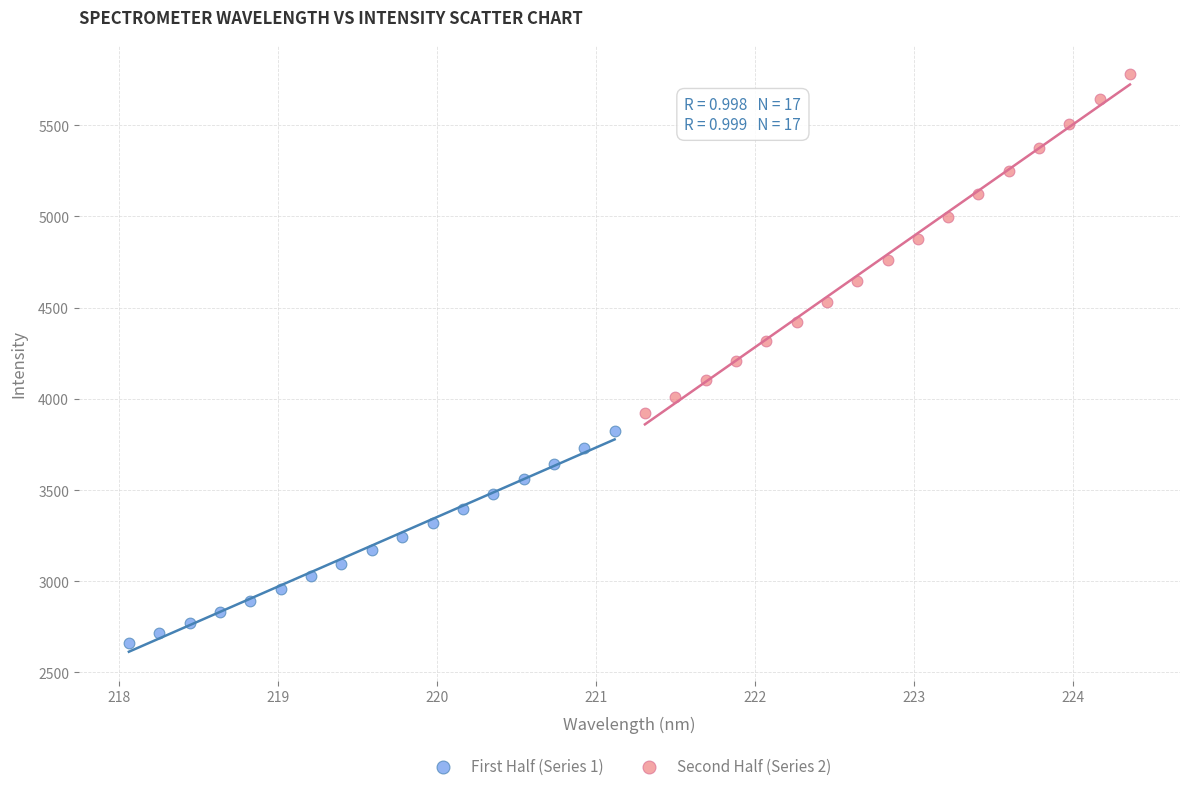

Which series reaches the minimum Y coordinate?

First Half (Series 1)